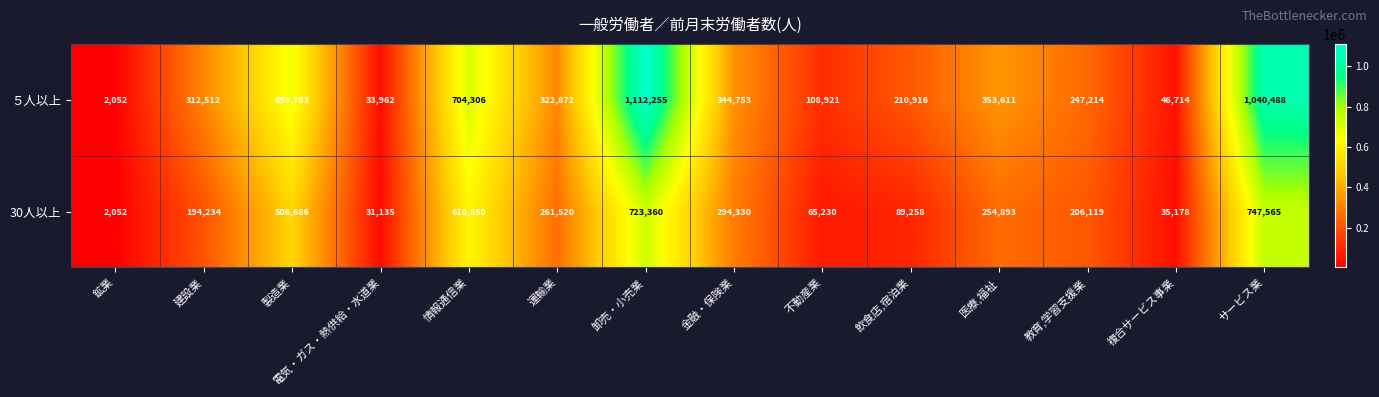

Rank the series by their average value, from highest to lowest.

５人以上, 30人以上